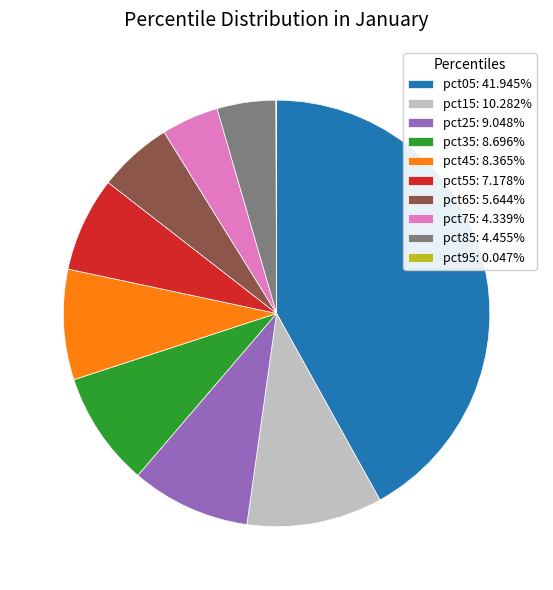

Does any single category account for the majority?

No